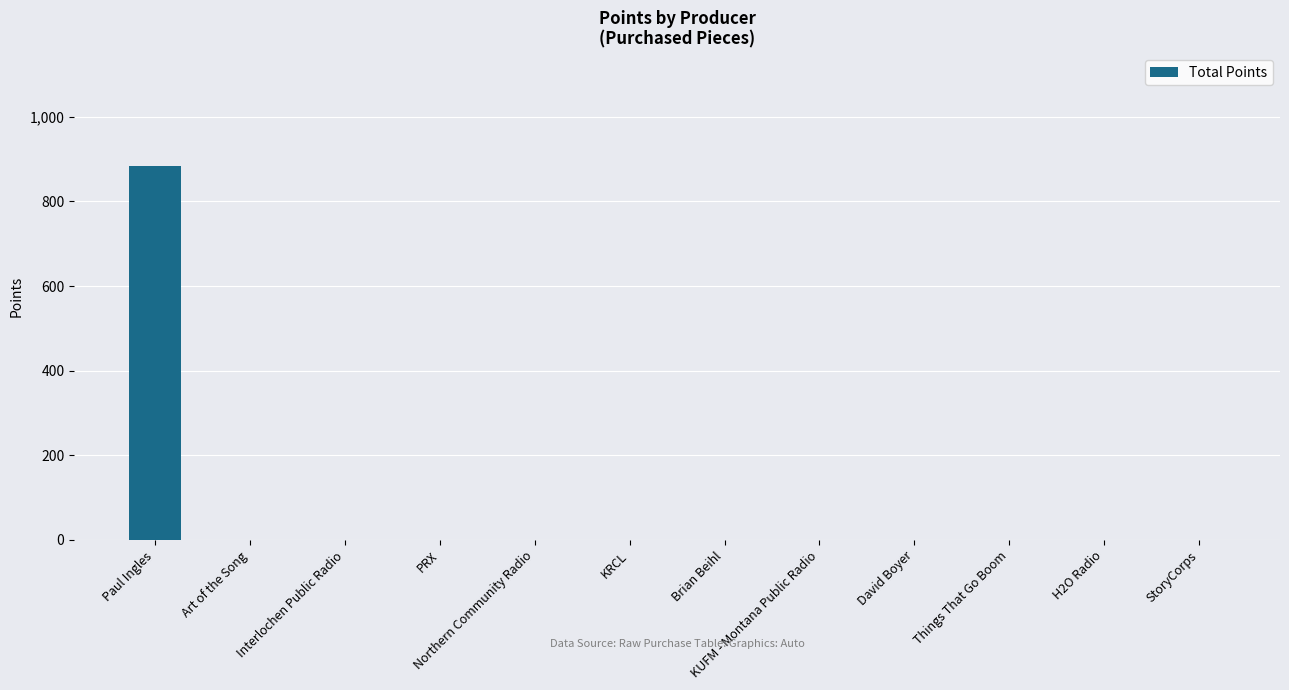

Reading right to left, list all the values displayed in this chart.

0	0	0	0	0	0	0	0	0	0	0	885